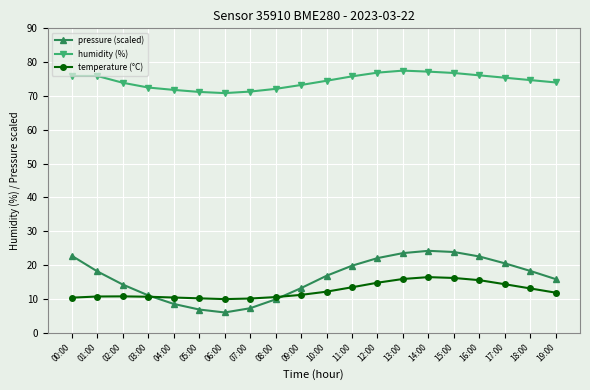

Which series has the largest range (max minus min)?

pressure (scaled)